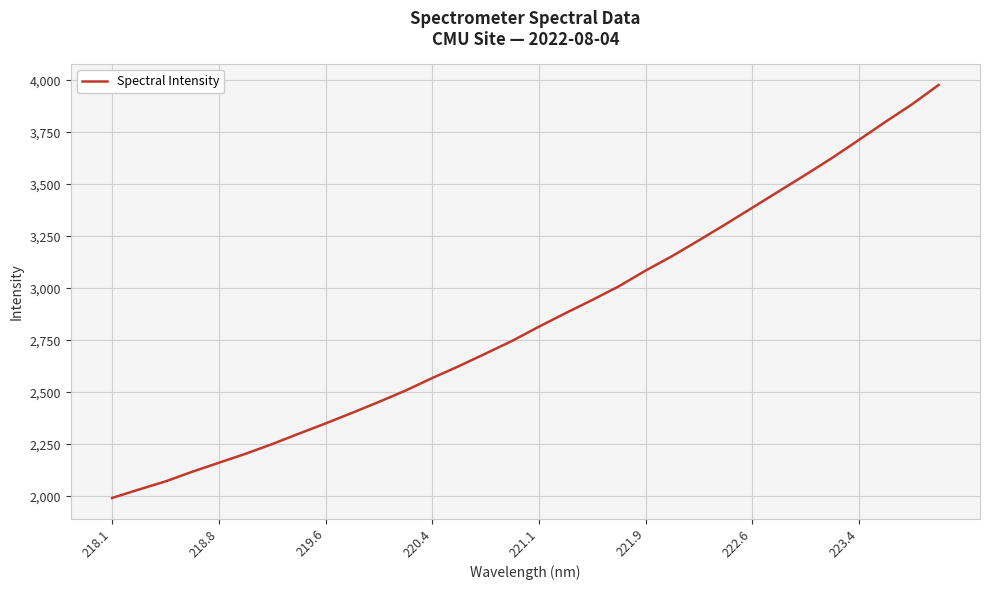

How many series are shown in this chart?

1